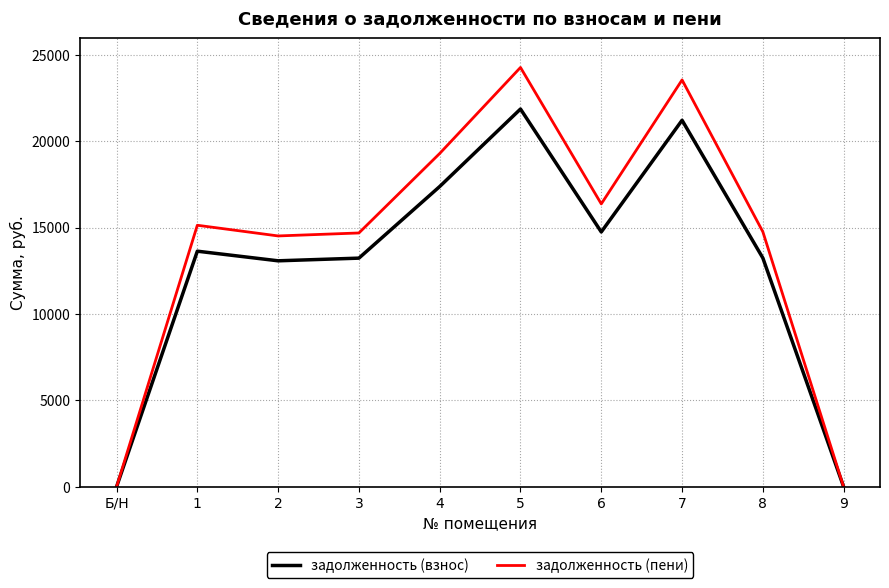

At 3, list the series in order from smallest to largest.

задолженность (взнос), задолженность (пени)